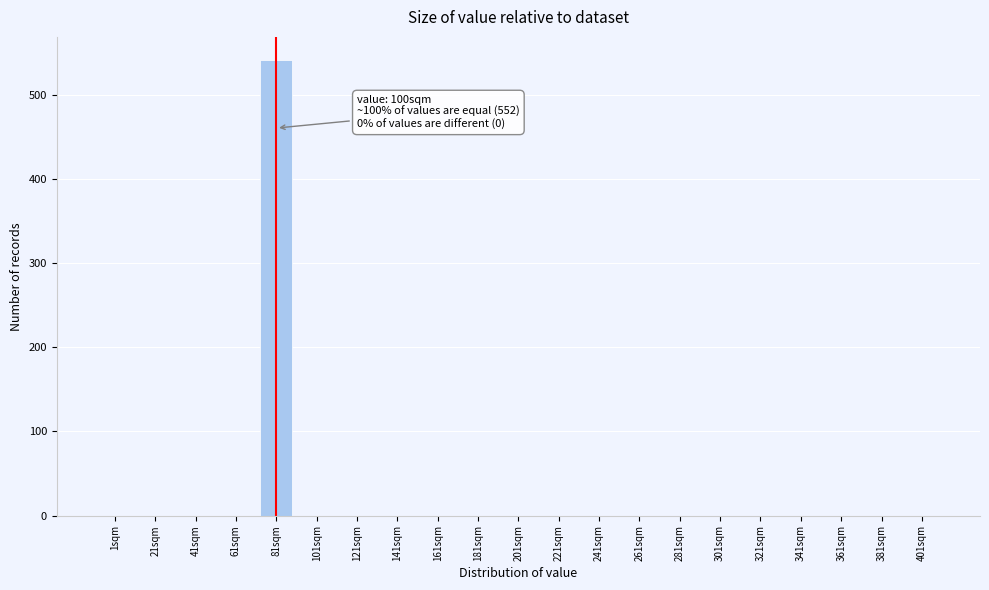

Reading left to right, extract all data points from this chart.

1sqm=0	21sqm=0	41sqm=0	61sqm=0	81sqm=542	101sqm=0	121sqm=0	141sqm=0	161sqm=0	181sqm=0	201sqm=0	221sqm=0	241sqm=0	261sqm=0	281sqm=0	301sqm=0	321sqm=0	341sqm=0	361sqm=0	381sqm=0	401sqm=0